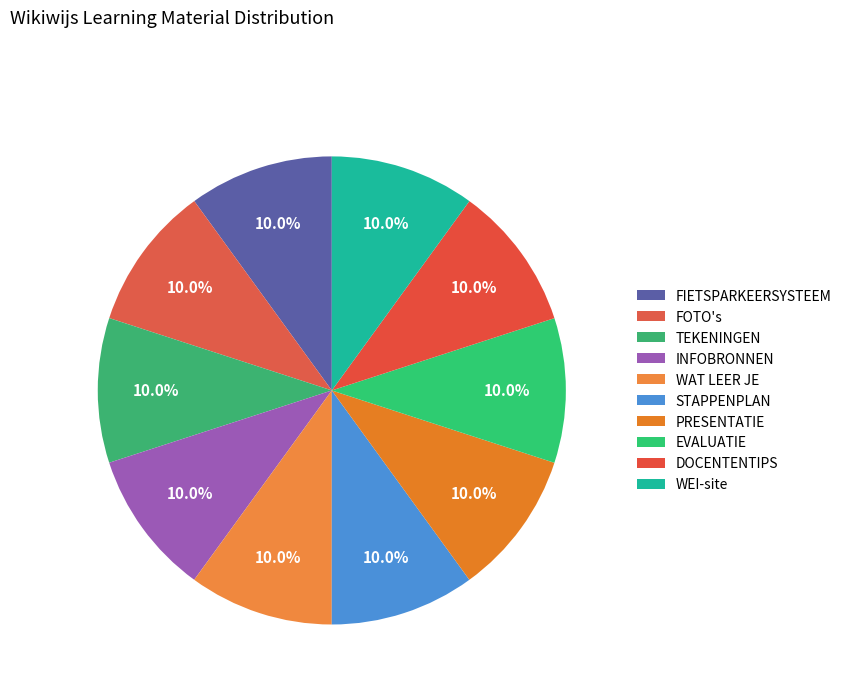

Is it true that TEKENINGEN is 10% of the pie?

True